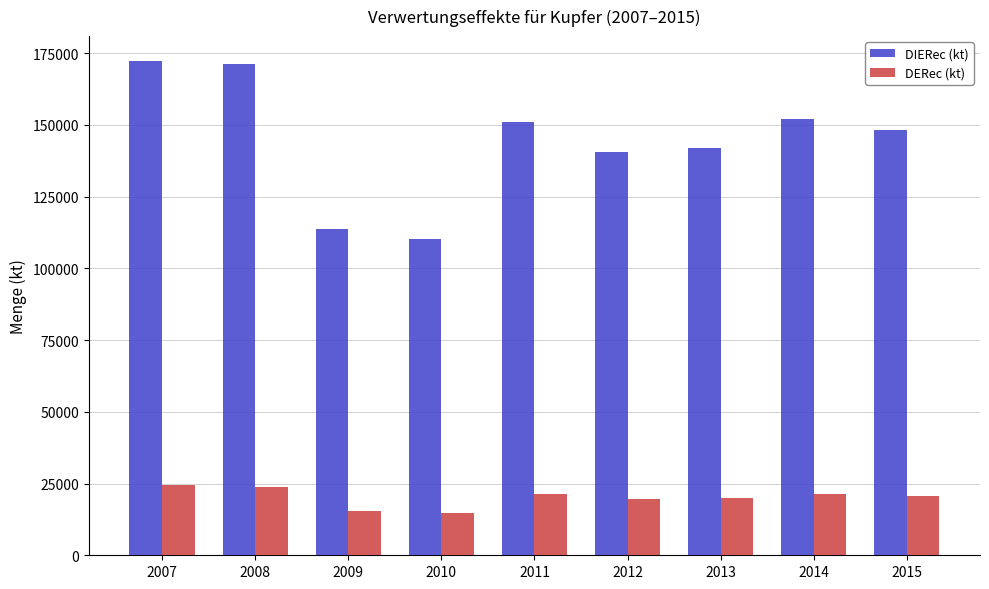

What is the value of the DIERec (kt) bar at the 6th from the left?

140523